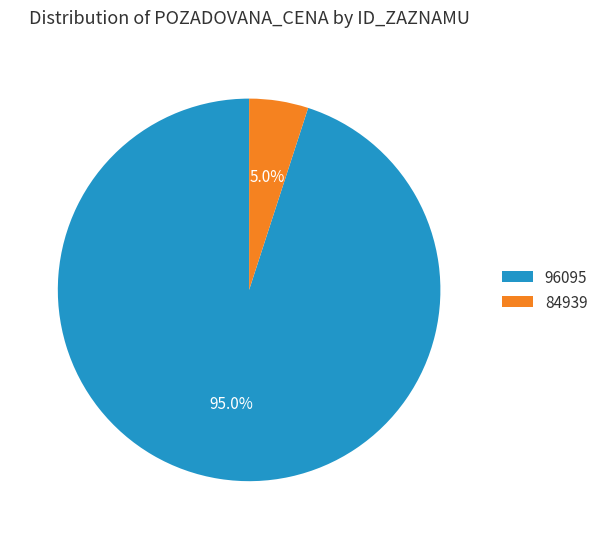

Combined, do 96095 and 84939 account for over 50%?

Yes